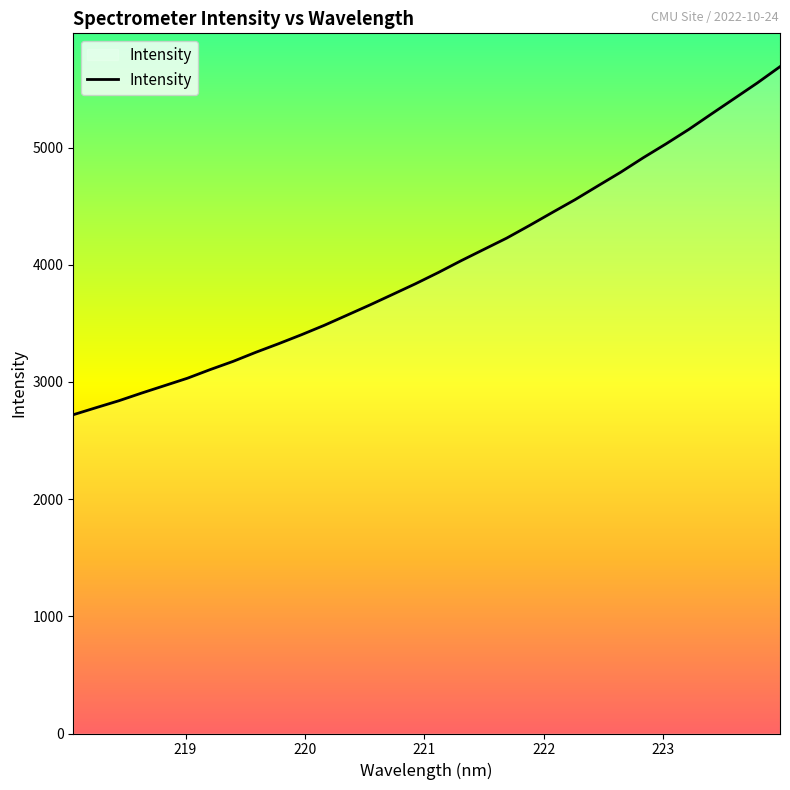

What is the maximum value shown in the chart?

5690.6